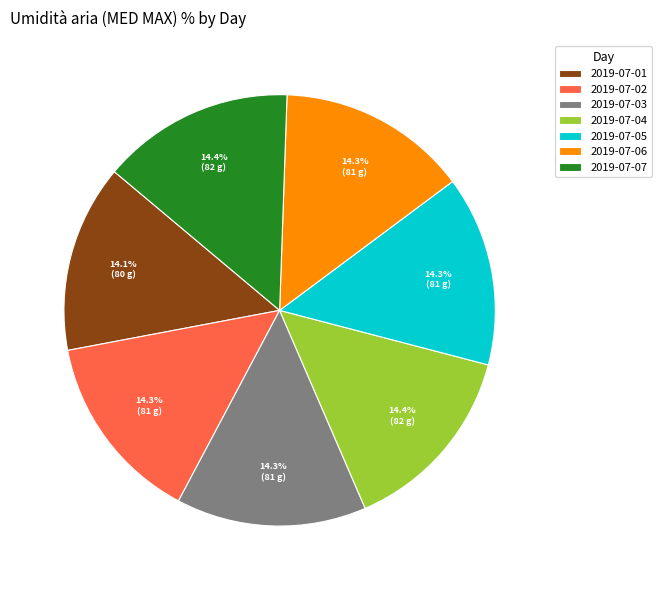

How many slices are in this pie chart?

7